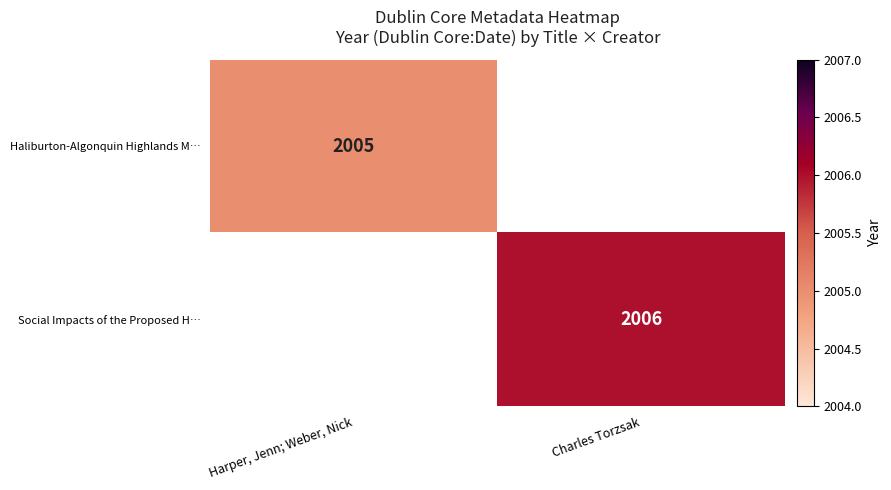

What is the smallest value displayed?

2005.0